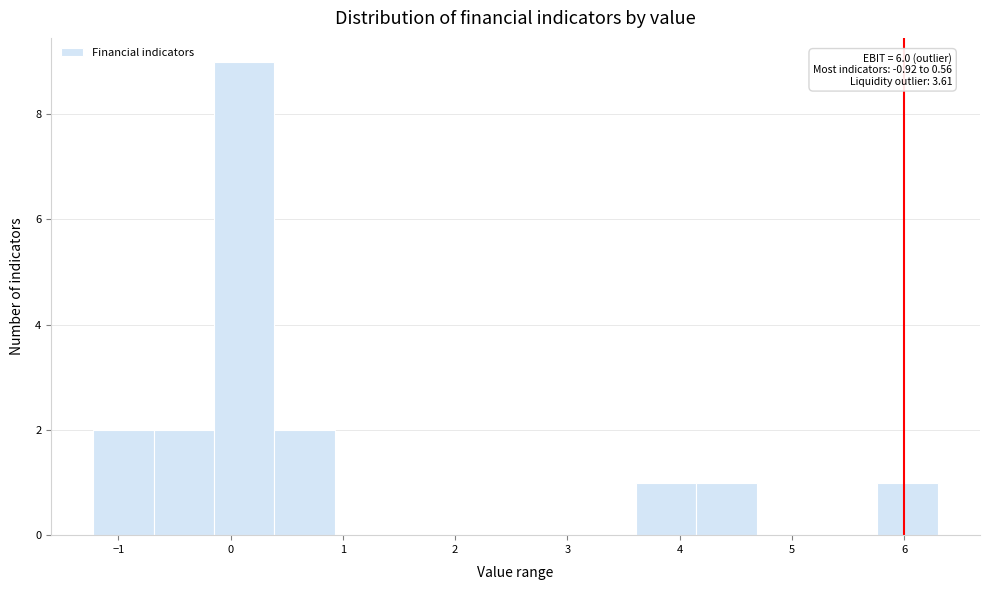

Which range on the x-axis has the tallest bar?

-0.1 to 0.4